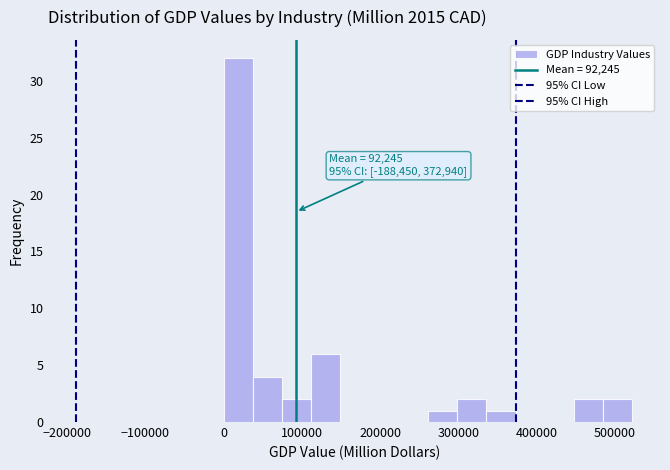

Around what value on the x-axis is the tallest bar? Give the approximate position of its centre, as read against the axis.

20000